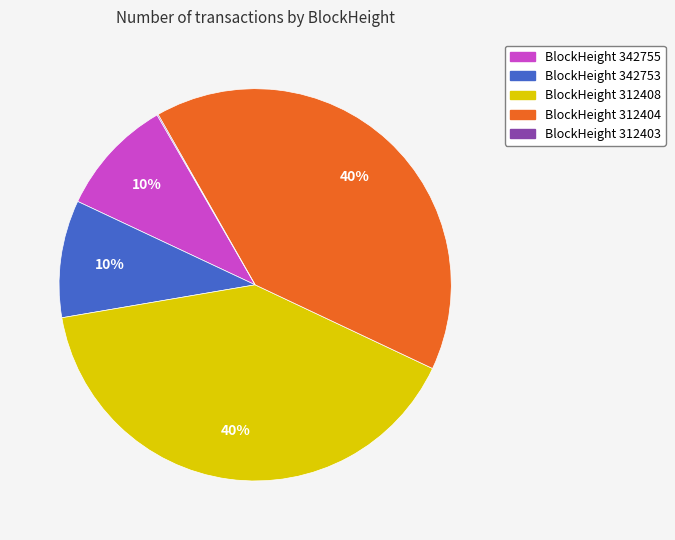

Is there a majority slice in this chart?

No